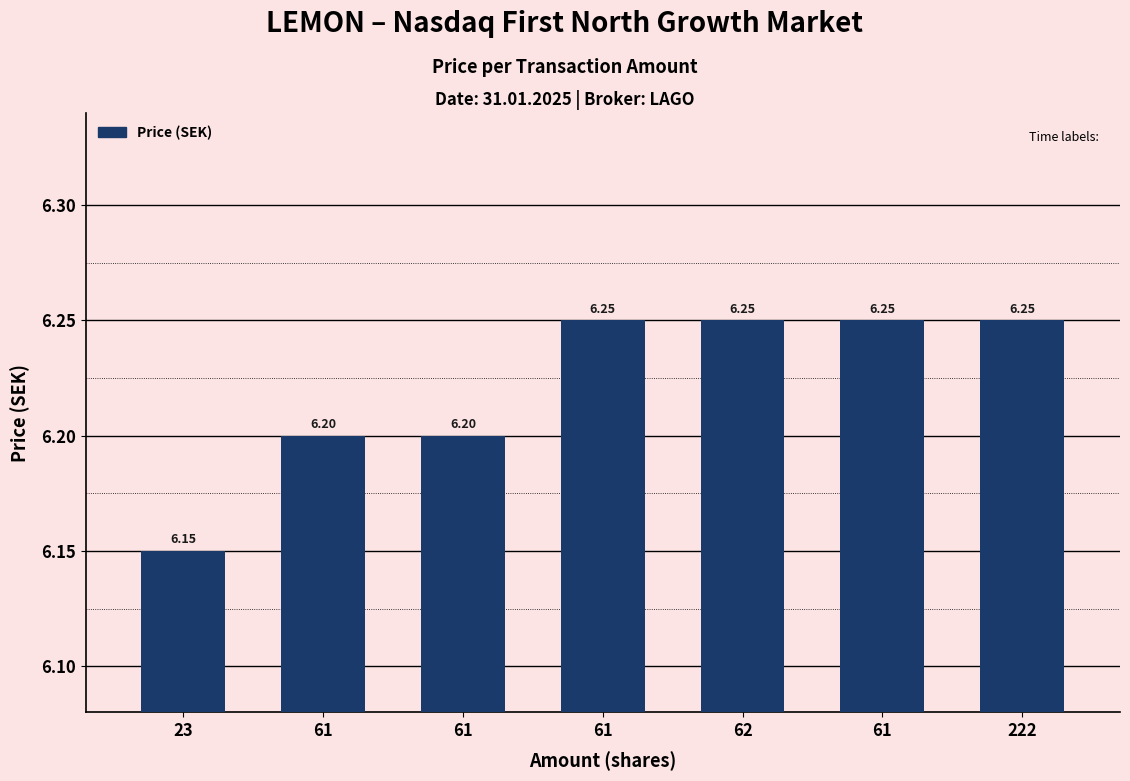

How many categories are shown in the chart?

7